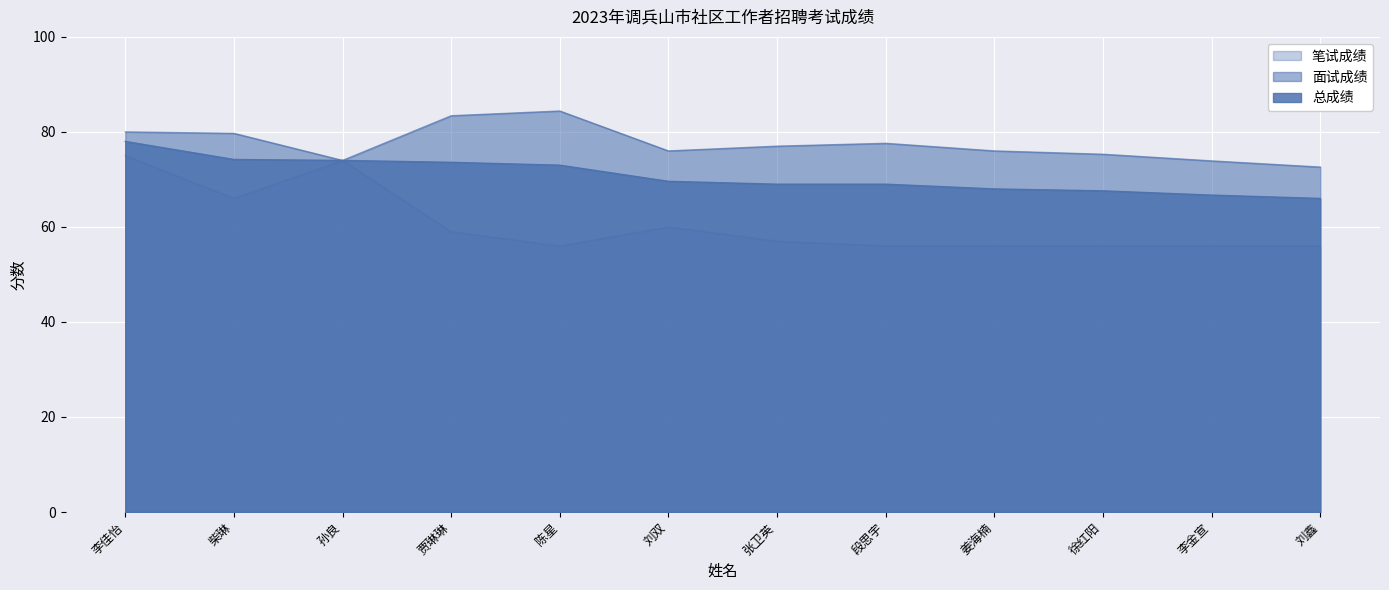

True or false: 面试成绩 and 笔试成绩 cross at least once.

False